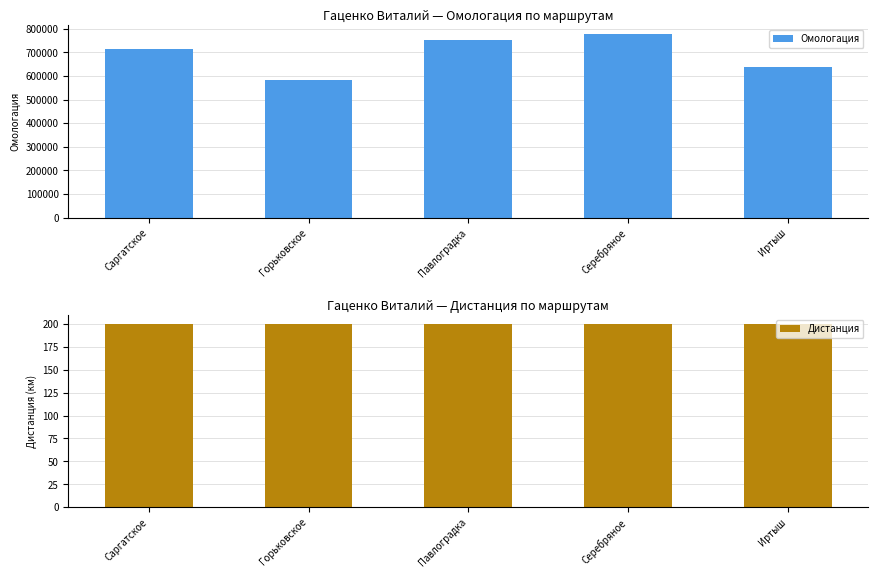

Which label corresponds to the smallest value in the chart?

Саргатское